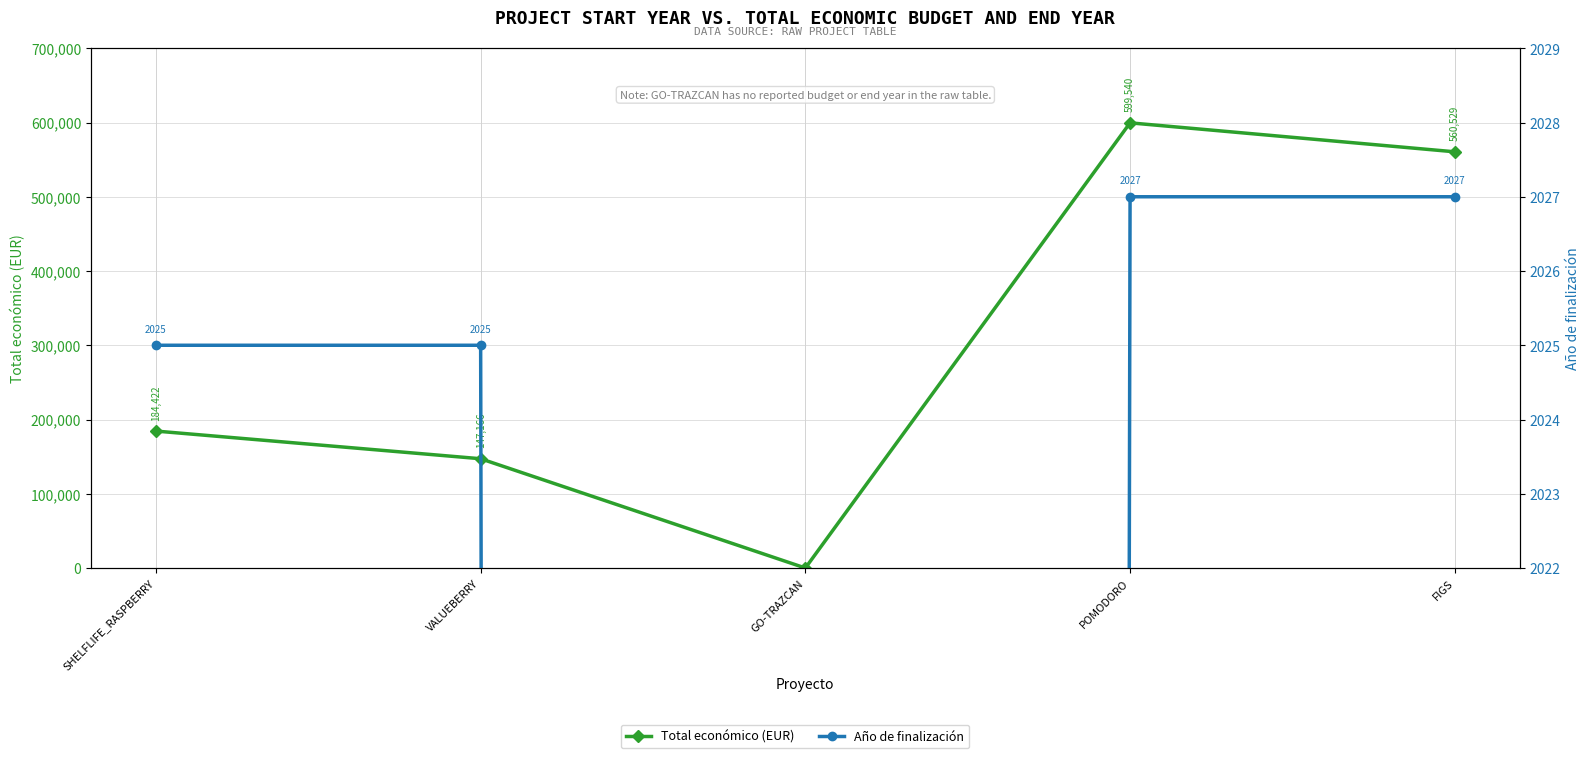

Reading right to left, list all the values displayed in this chart.

Total económico (EUR): FIGS=560529	POMODORO=599540	GO-TRAZCAN=0	VALUEBERRY=147166	SHELFLIFE_RASPBERRY=184422
Año de finalización: FIGS=2027	POMODORO=2027	GO-TRAZCAN=0	VALUEBERRY=2025	SHELFLIFE_RASPBERRY=2025